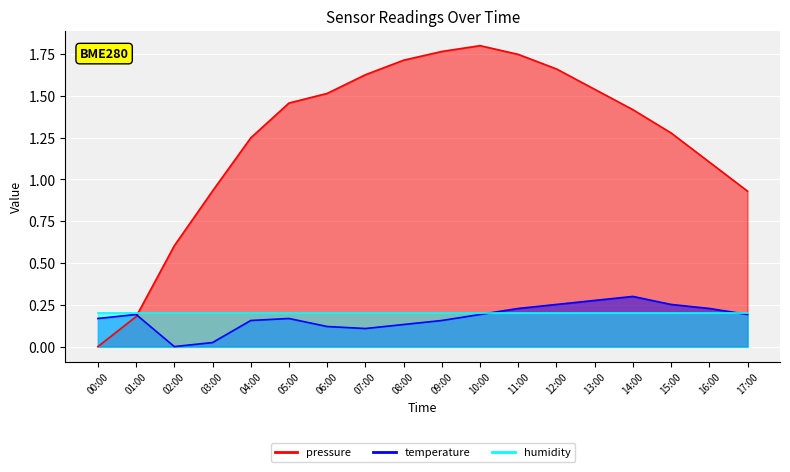

What is the average value of the pressure_line series?

1.3